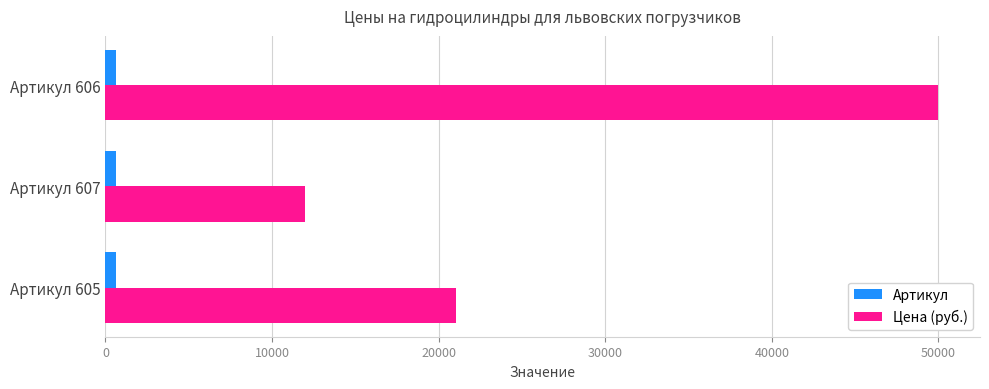

At which label does Цена (руб.) reach its peak?

Артикул 606